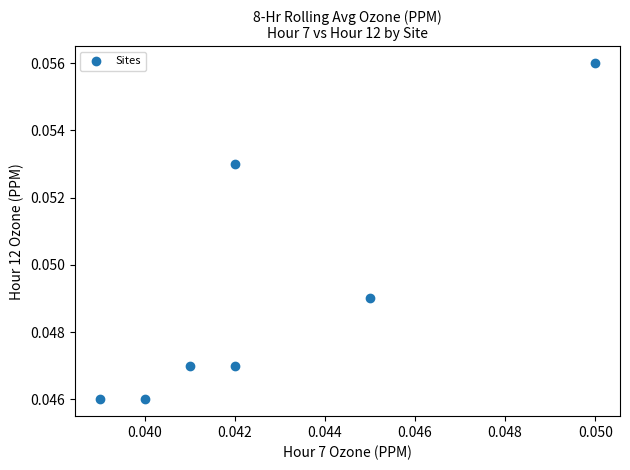

Count the number of points in this scatter plot.

7